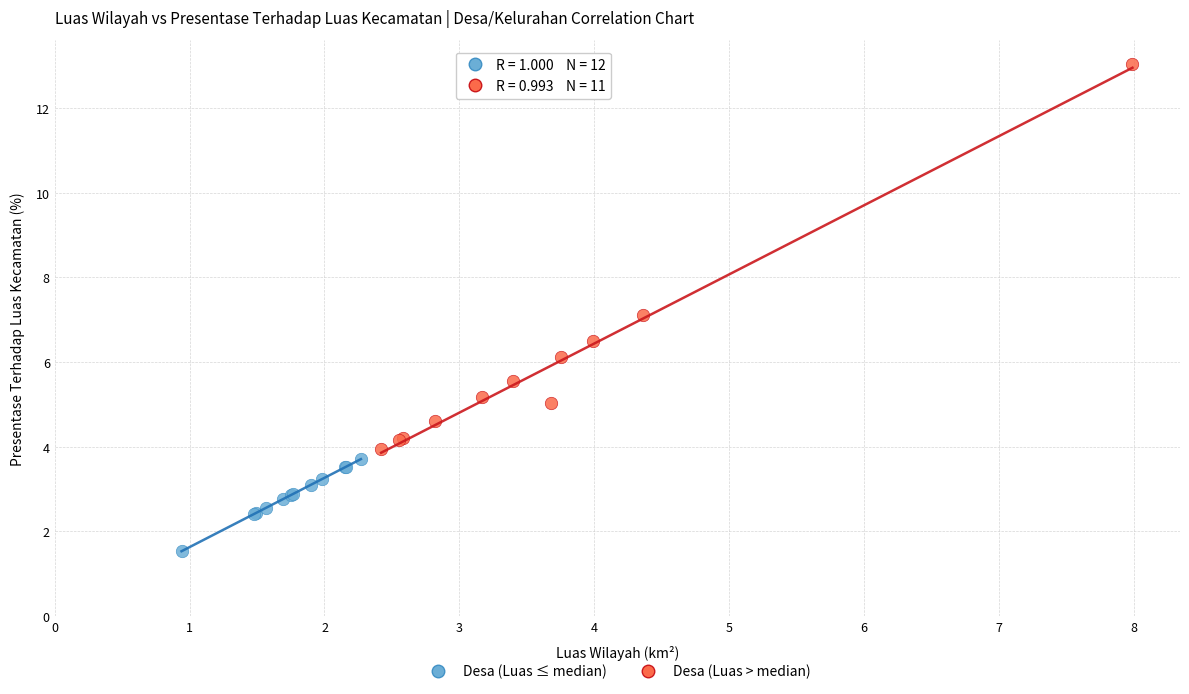

What are all the series names shown in the legend?

Desa (Luas ≤ median), Desa (Luas > median)